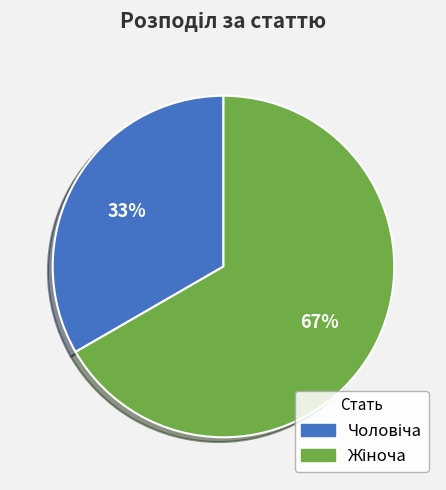

To the nearest percent, what is the average slice percentage?

50%